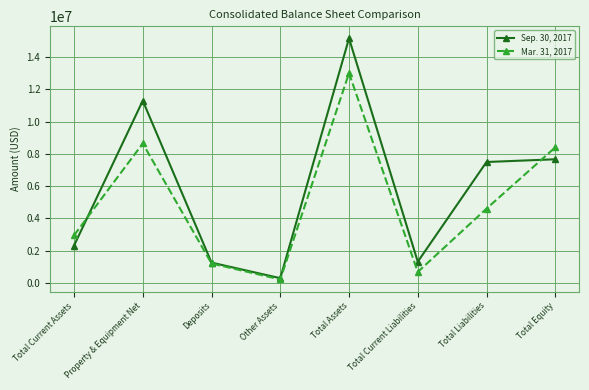

The value of Mar. 31, 2017 at Total Current Assets is 4044293. True or false?

False